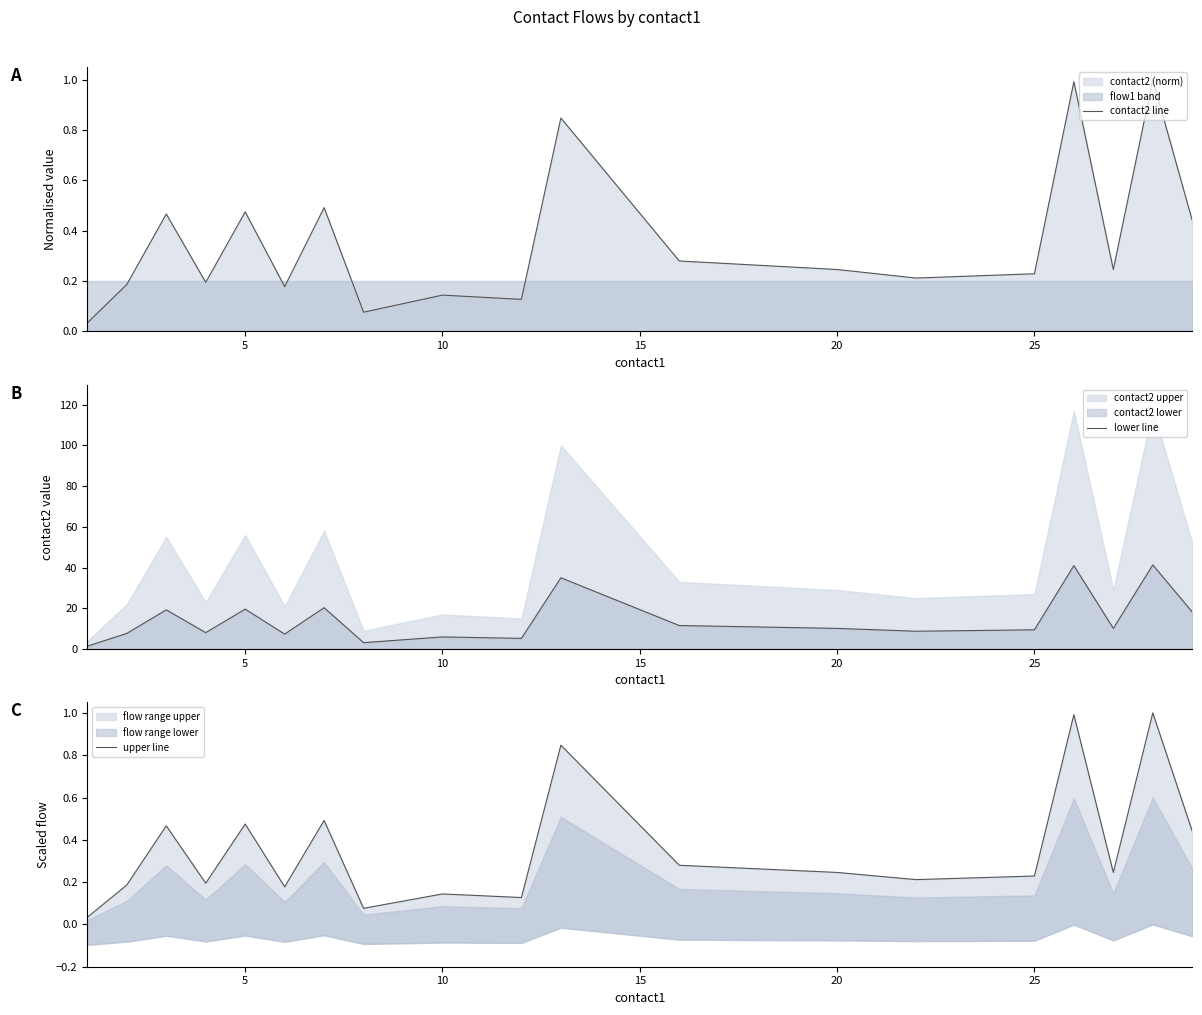

Is it true that lower line equals 58.5 at 18?

False